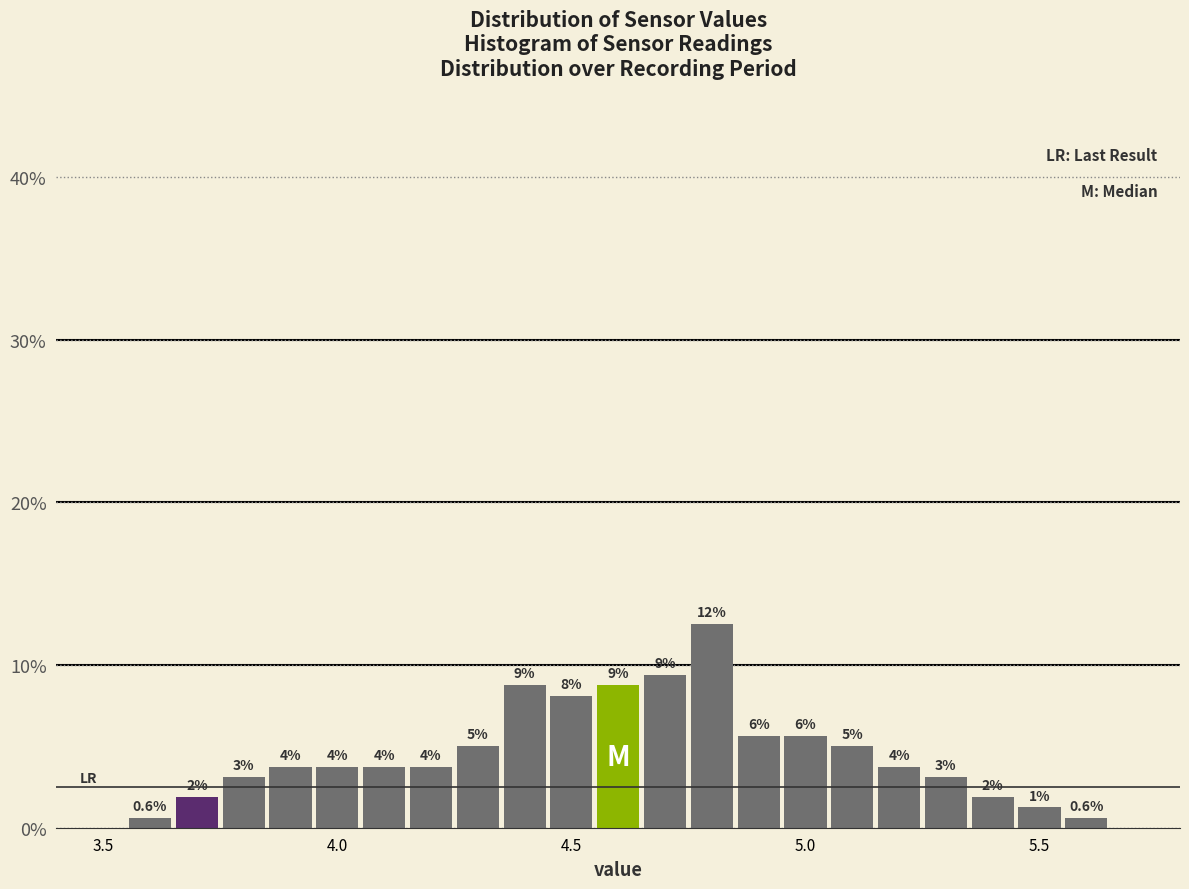

Read against the x-axis, roughly where is the centre of the tallest bar?

4.80